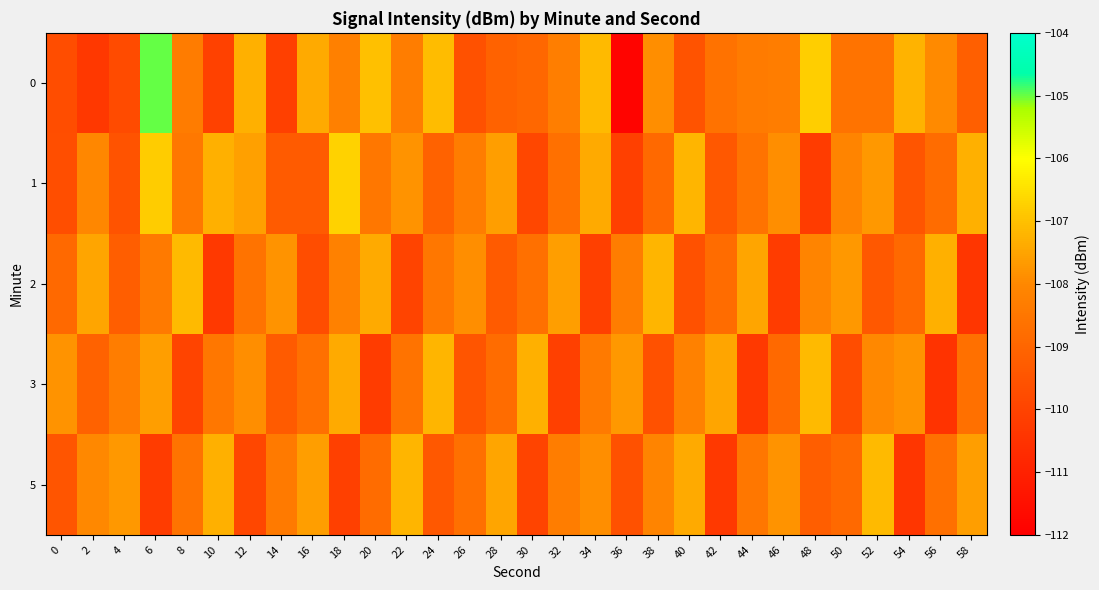

Reading left to right, list all the values displayed in this chart.

0: 0=-109.7	2=-110.3	4=-109.8	6=-105.0	8=-108.3	10=-110.1	12=-107.3	14=-110.1	16=-107.4	18=-108.2	20=-107.0	22=-108.3	24=-107.1	26=-109.6	28=-109.1	30=-109.0	32=-108.3	34=-107.1	36=-111.9	38=-107.9	40=-109.6	42=-108.7	44=-108.4	46=-108.3	48=-106.8	50=-108.6	52=-108.6	54=-107.2	56=-108.0	58=-109.2
1: 0=-109.7	2=-108.0	4=-109.5	6=-106.8	8=-108.5	10=-107.3	12=-107.6	14=-109.3	16=-109.3	18=-106.7	20=-108.5	22=-107.8	24=-109.1	26=-108.3	28=-107.6	30=-109.9	32=-108.7	34=-107.4	36=-110.1	38=-108.9	40=-107.2	42=-109.4	44=-108.6	46=-107.9	48=-110.2	50=-108.1	52=-107.7	54=-109.5	56=-108.8	58=-107.3
2: 0=-108.9	2=-107.5	4=-109.2	6=-108.4	8=-107.1	10=-110.3	12=-108.6	14=-107.8	16=-109.7	18=-108.2	20=-107.4	22=-110.0	24=-108.5	26=-107.9	28=-109.3	30=-108.7	32=-107.6	34=-110.1	36=-108.3	38=-107.2	40=-109.6	42=-108.8	44=-107.5	46=-110.2	48=-108.1	50=-107.7	52=-109.4	54=-108.9	56=-107.3	58=-110.4
3: 0=-107.8	2=-109.1	4=-108.3	6=-107.6	8=-110.0	10=-108.5	12=-107.9	14=-109.3	16=-108.7	18=-107.4	20=-110.2	22=-108.6	24=-107.2	26=-109.5	28=-108.8	30=-107.3	32=-110.1	34=-108.4	36=-107.7	38=-109.6	40=-108.2	42=-107.5	44=-110.3	46=-108.9	48=-107.1	50=-109.7	52=-108.0	54=-107.8	56=-110.5	58=-108.7
5: 0=-109.5	2=-108.0	4=-107.7	6=-110.2	8=-108.6	10=-107.3	12=-109.9	14=-108.4	16=-107.6	18=-110.1	20=-108.8	22=-107.2	24=-109.4	26=-108.7	28=-107.5	30=-110.0	32=-108.3	34=-107.9	36=-109.6	38=-108.1	40=-107.4	42=-110.3	44=-108.5	46=-107.8	48=-109.2	50=-108.9	52=-107.1	54=-110.4	56=-108.7	58=-107.6